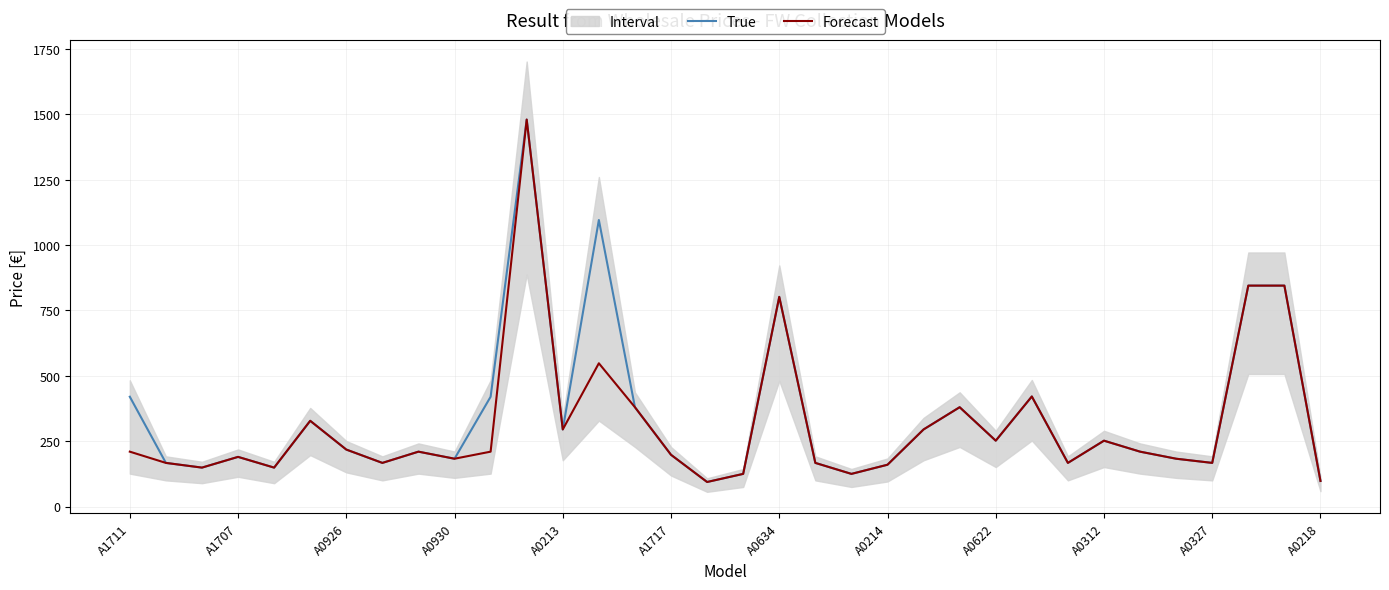

True or false: Forecast and True intersect in this chart.

False